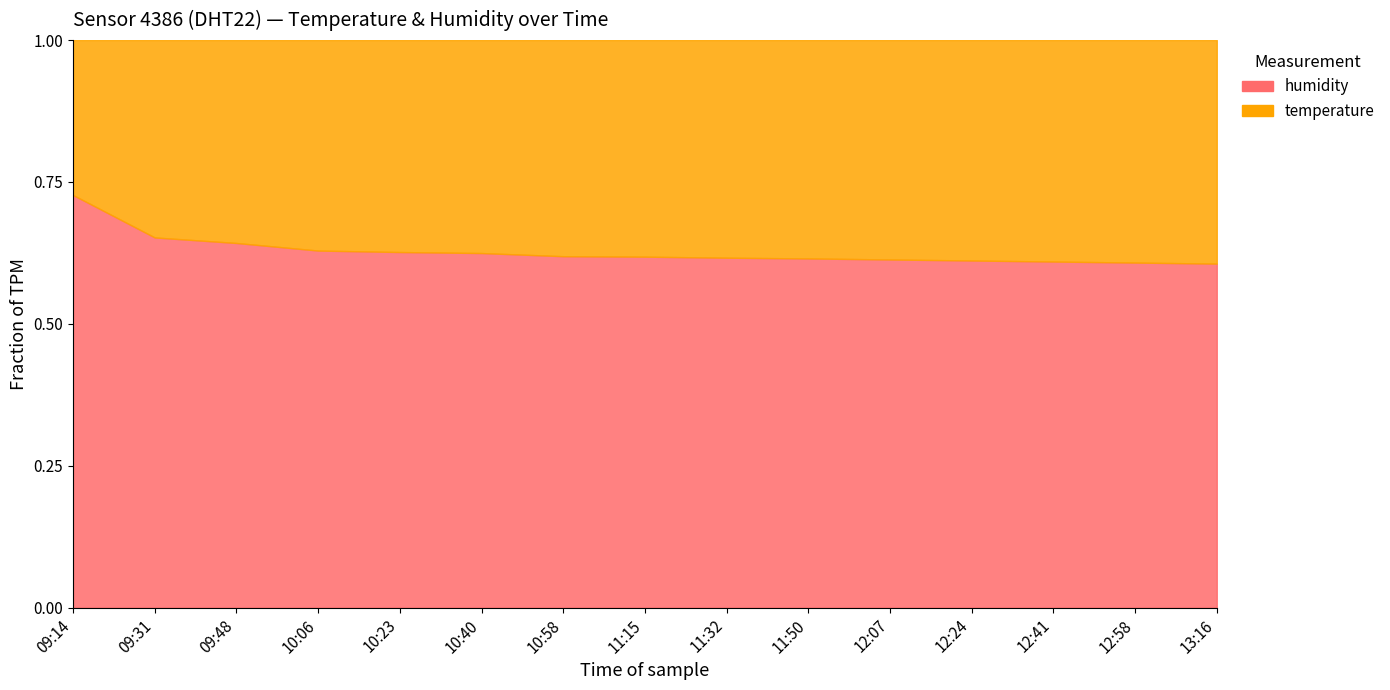

How many data points in temperature are less than 29?

6